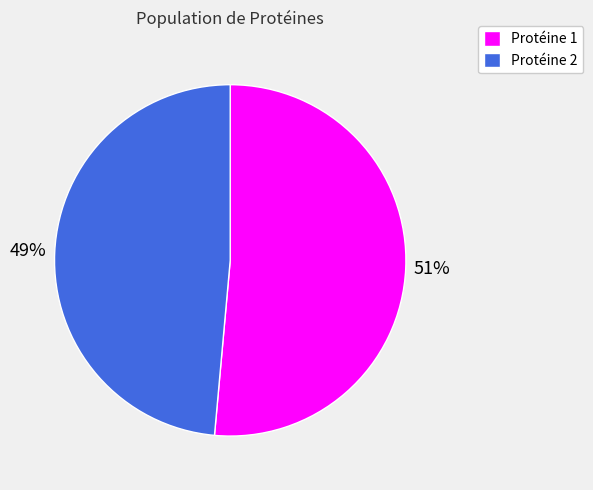

To the nearest percent, what is the average slice percentage?

50%